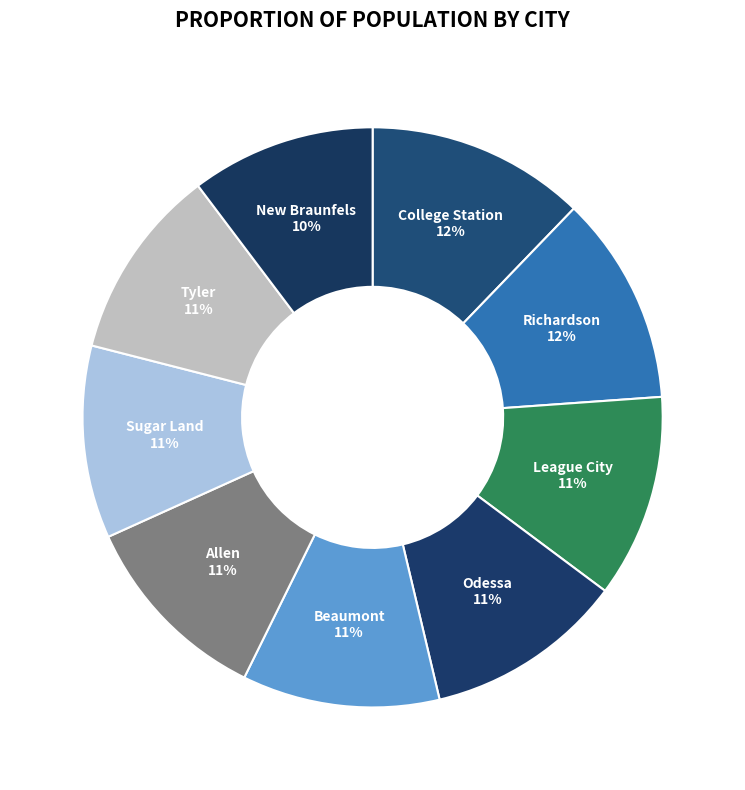

True or false: New Braunfels accounts for 10% of the total.

True